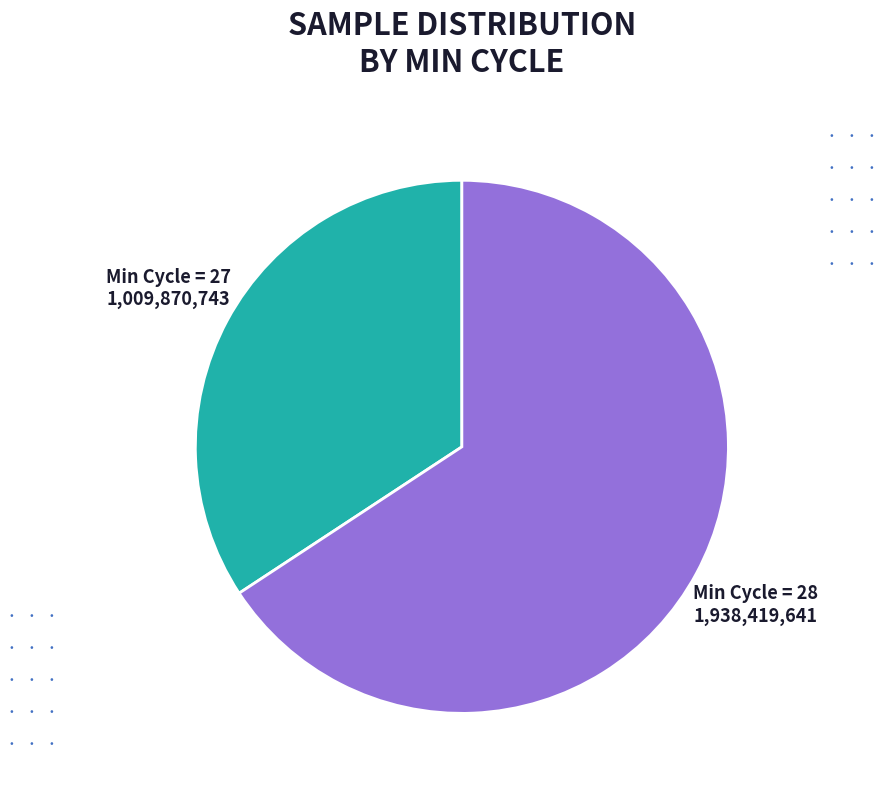

Is there any slice that represents more than half of the pie?

Yes